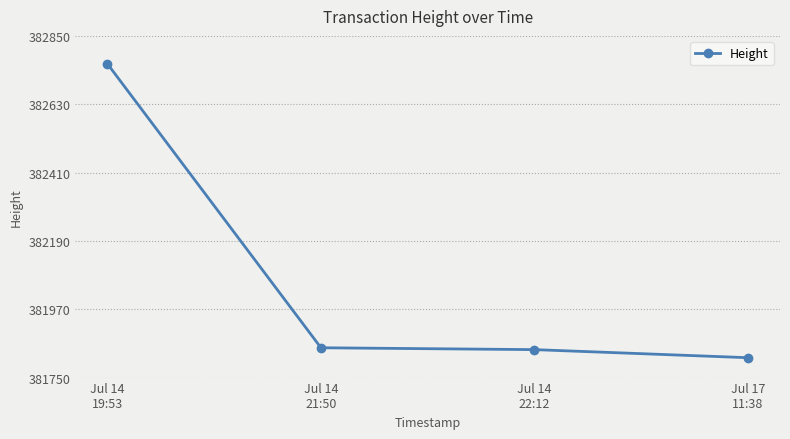

What is the label of the 2nd point from the left?

Jul 14
21:50